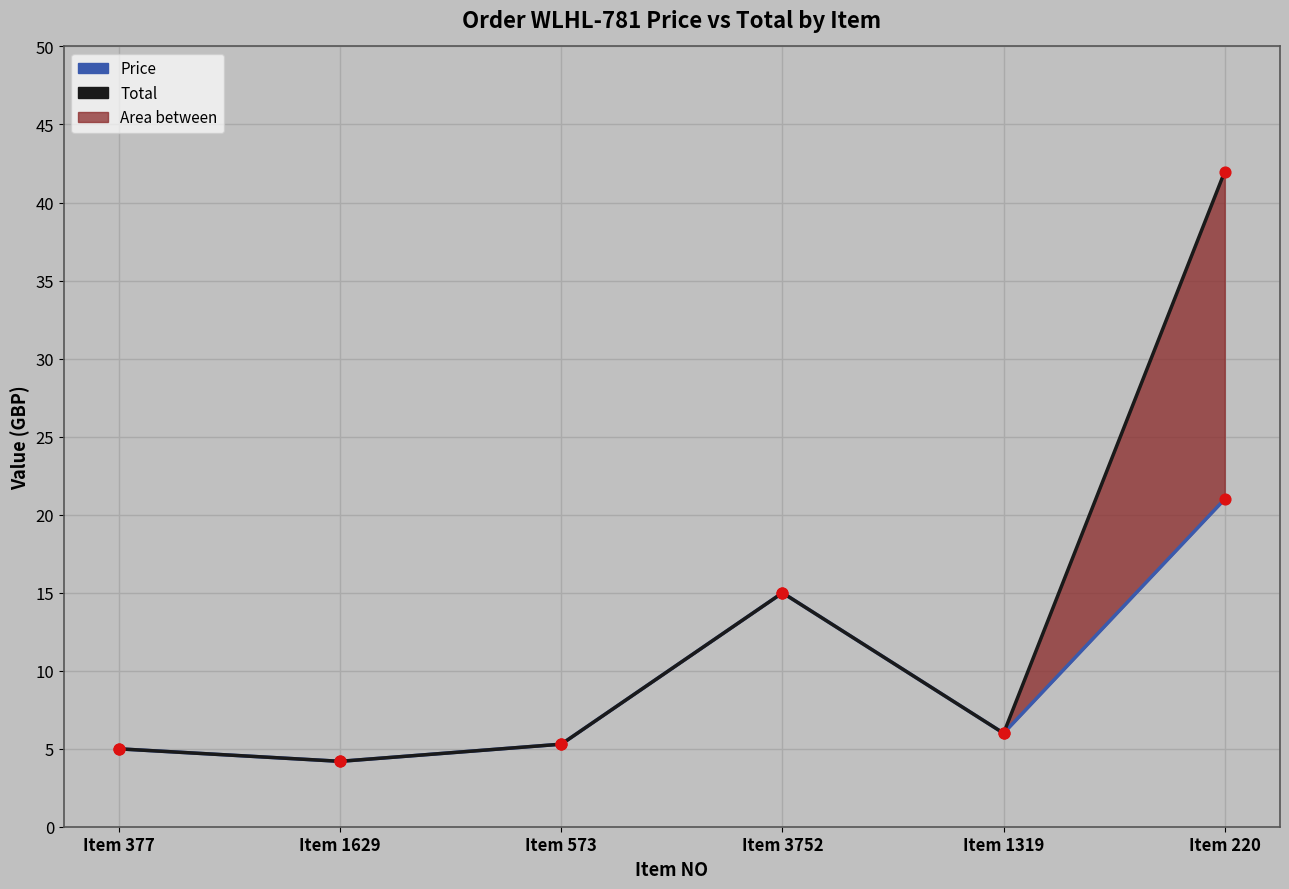

What is the total value across all series at Item 1629?

8.4